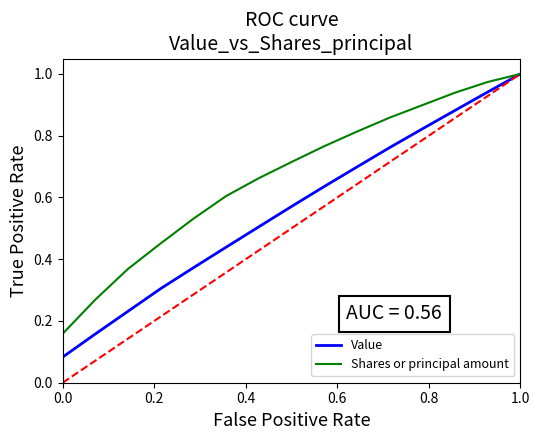

Reading left to right, extract all data points from this chart.

Value: 0.0	0.1	0.2	0.2	0.3	0.4	0.4	0.5	0.6	0.6	0.7	0.8	0.8	0.9	0.9	1.0
Shares or principal amount: 0.0	0.2	0.3	0.4	0.5	0.5	0.6	0.7	0.7	0.8	0.8	0.9	0.9	0.9	1.0	1.0